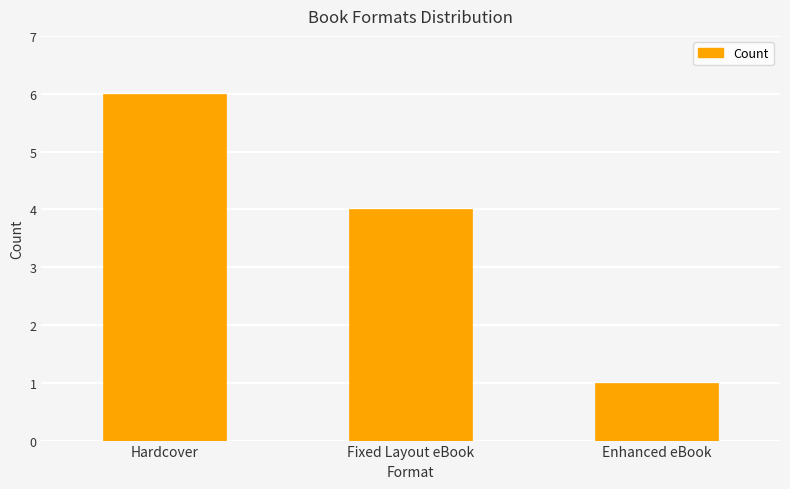

Does the chart contain any negative values?

No